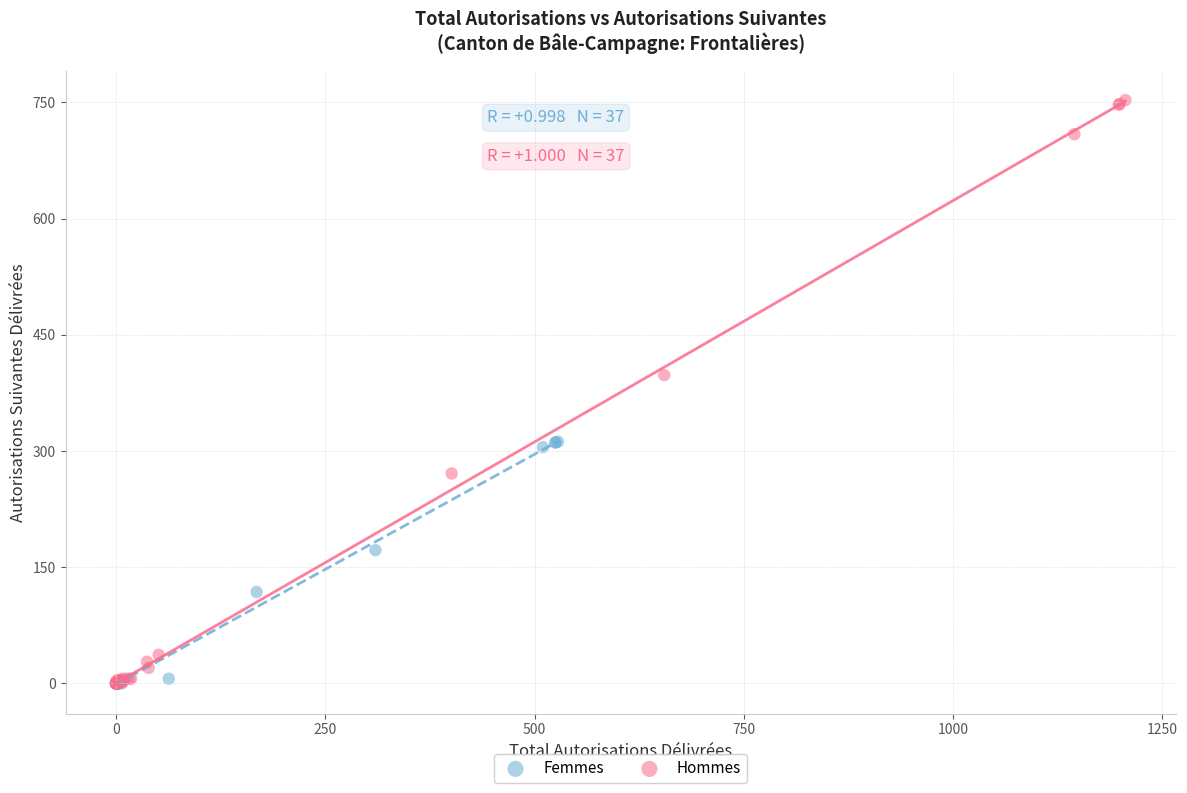

Which series reaches the maximum Y coordinate?

Hommes